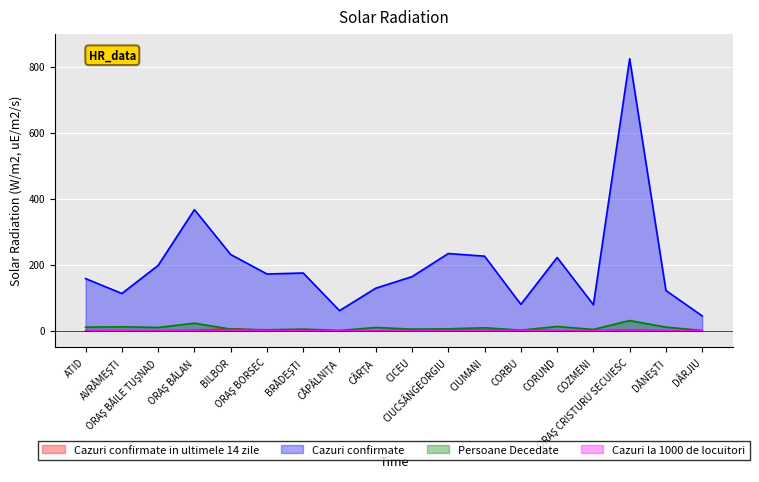

What is the difference between the highest and lowest values at ORAŞ BĂLAN?

366.9